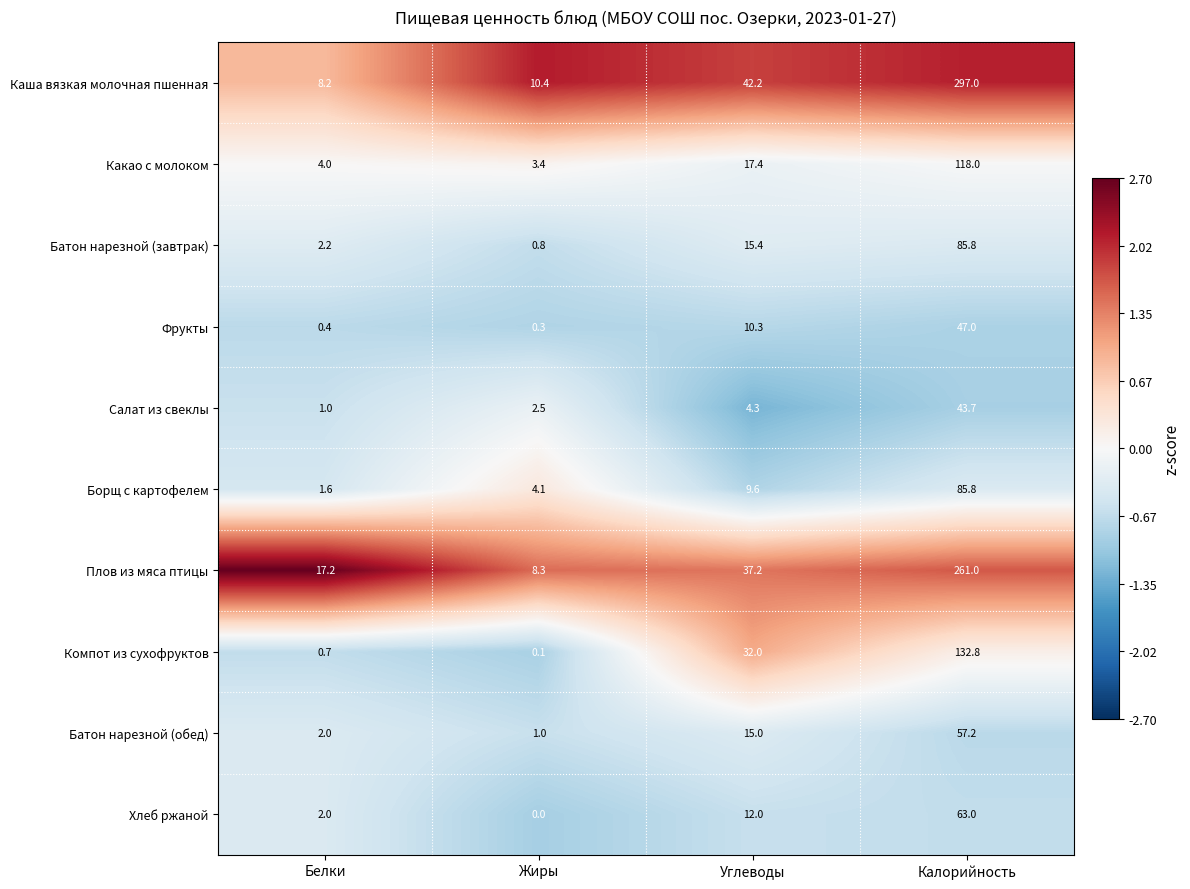

Is it true that Хлеб ржаной equals 2.0 at Белки?

True